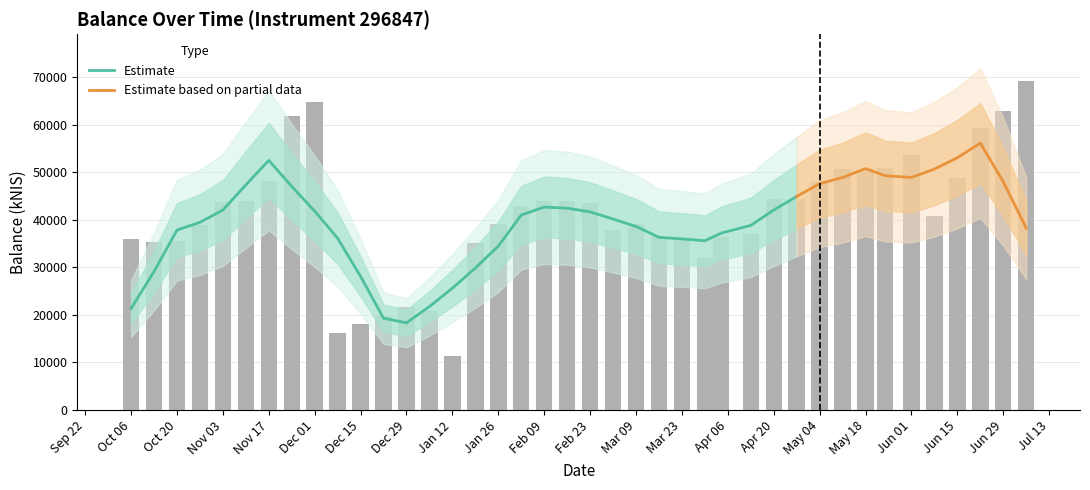

What is the sum of the values at 2023-05-11 and 2023-02-09?

94529.2